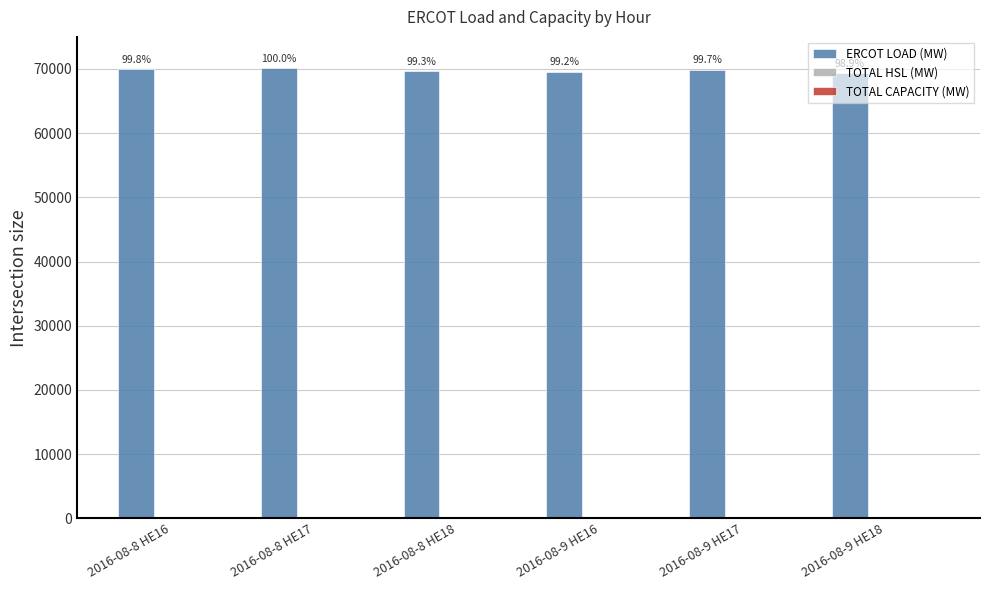

The value of ERCOT LOAD (MW) at 2016-08-8 HE17 is 112882.2. True or false?

False